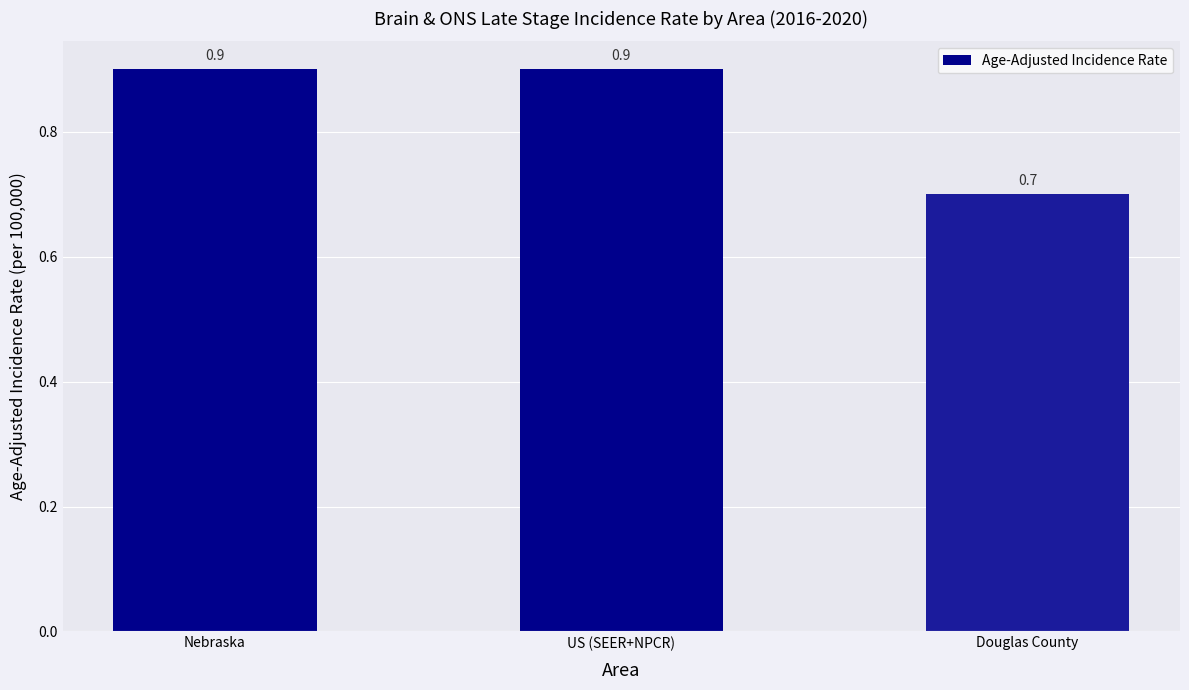

Which label corresponds to the smallest value in the chart?

Douglas County